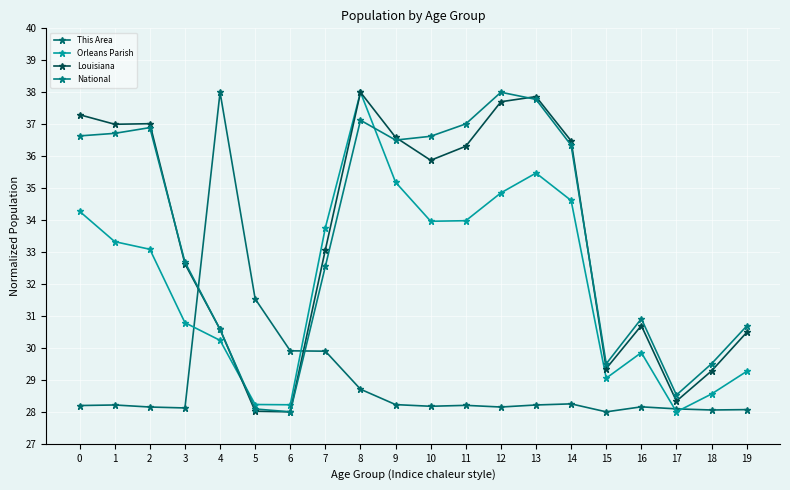

Where do This Area and Louisiana first cross each other?

3 and 4